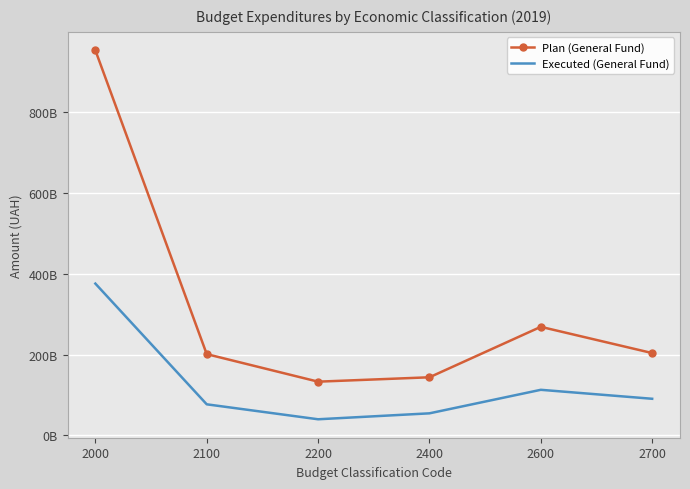

What is the value of the Executed (General Fund) point at the 6th from the left?

90721874113.8